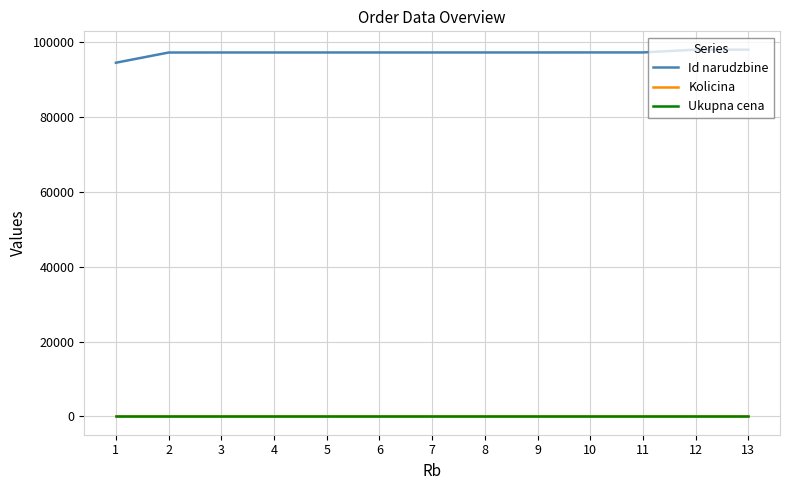

What is the greatest value displayed?

98025